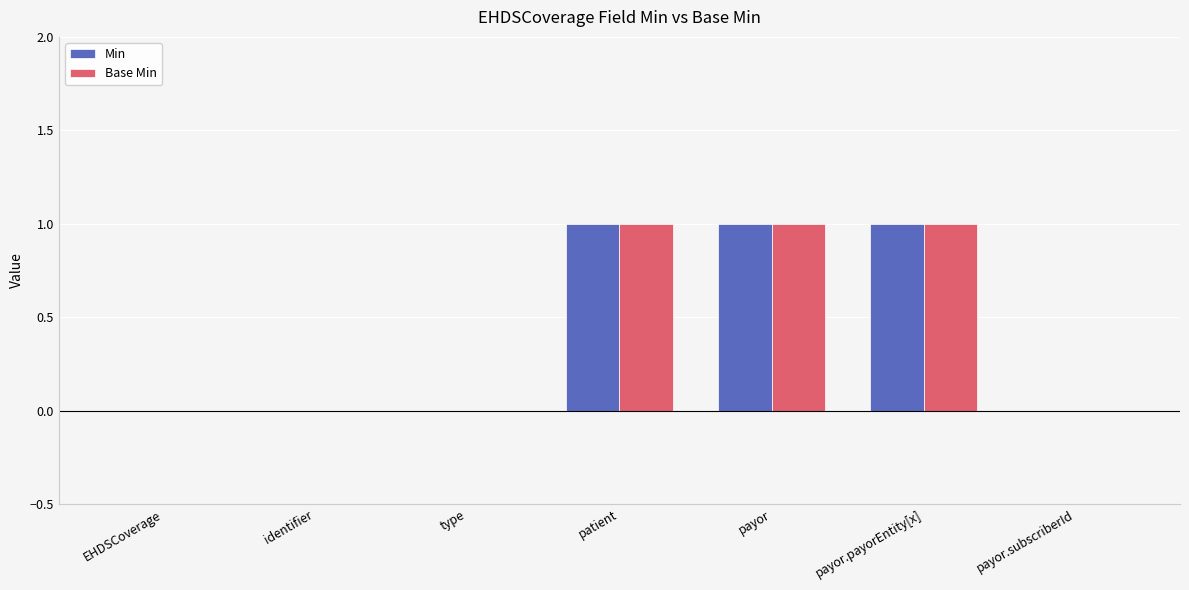

The Min series shows 1 at payor. True or false?

True